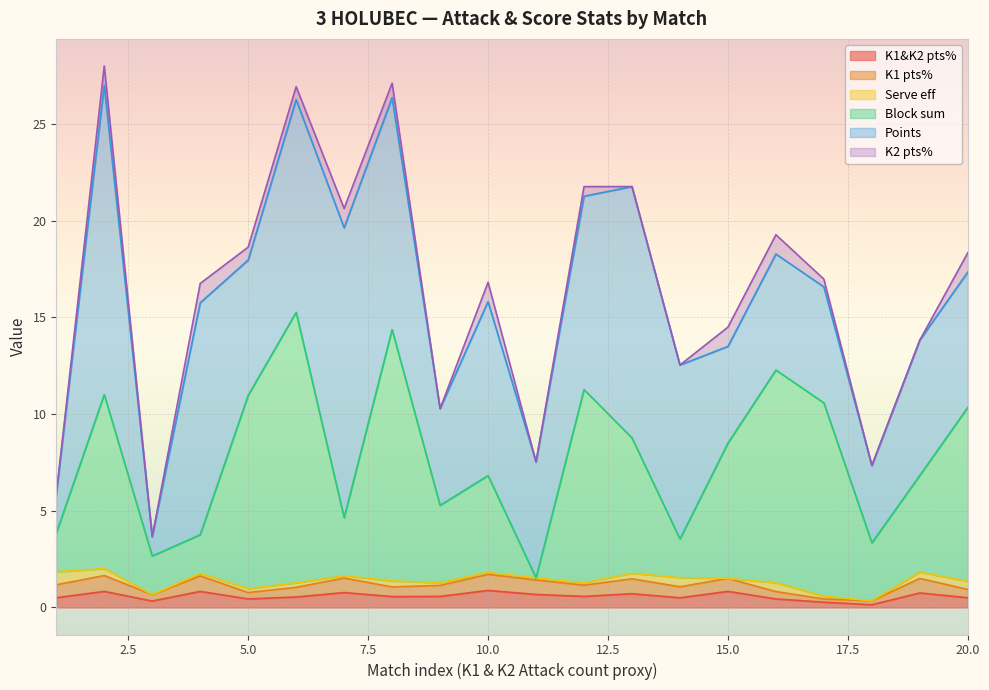

In K1&K2 pts%, how many points are lower than both neighbors (excluding endpoints)?

6